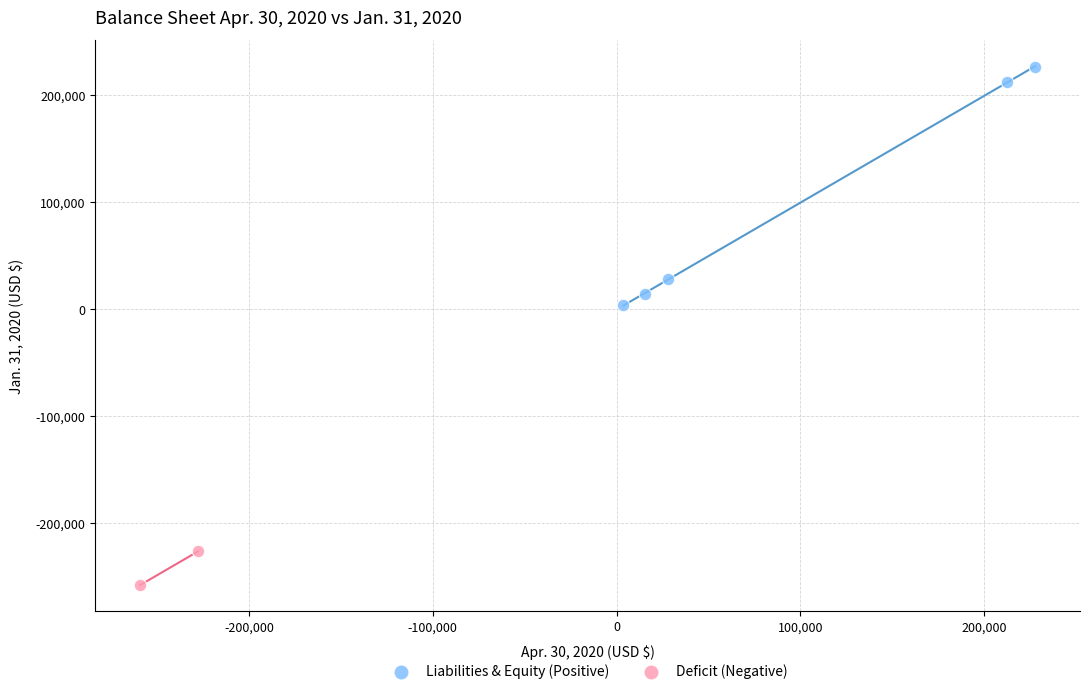

What are all the series names shown in the legend?

Liabilities & Equity (Positive), Deficit (Negative)